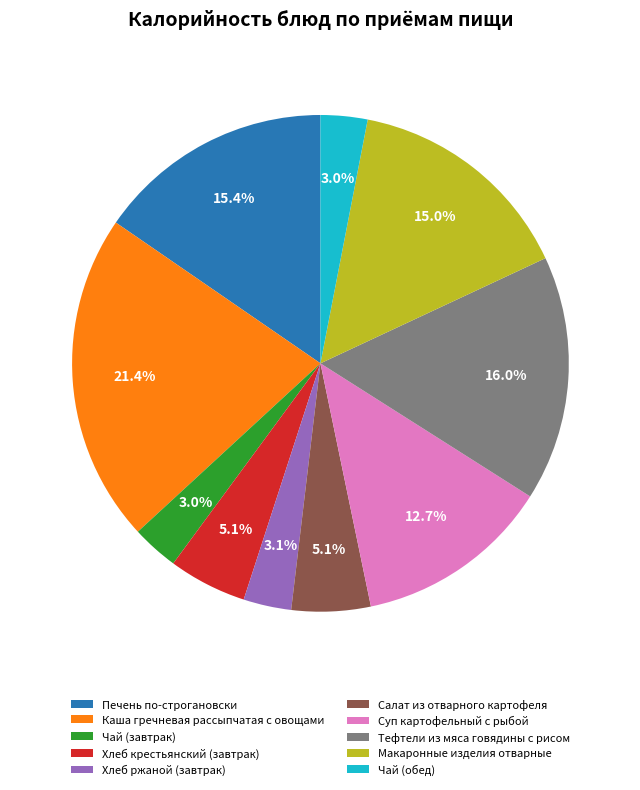

Between Салат из отварного картофеля and Печень по-строгановски, which is larger?

Печень по-строгановски